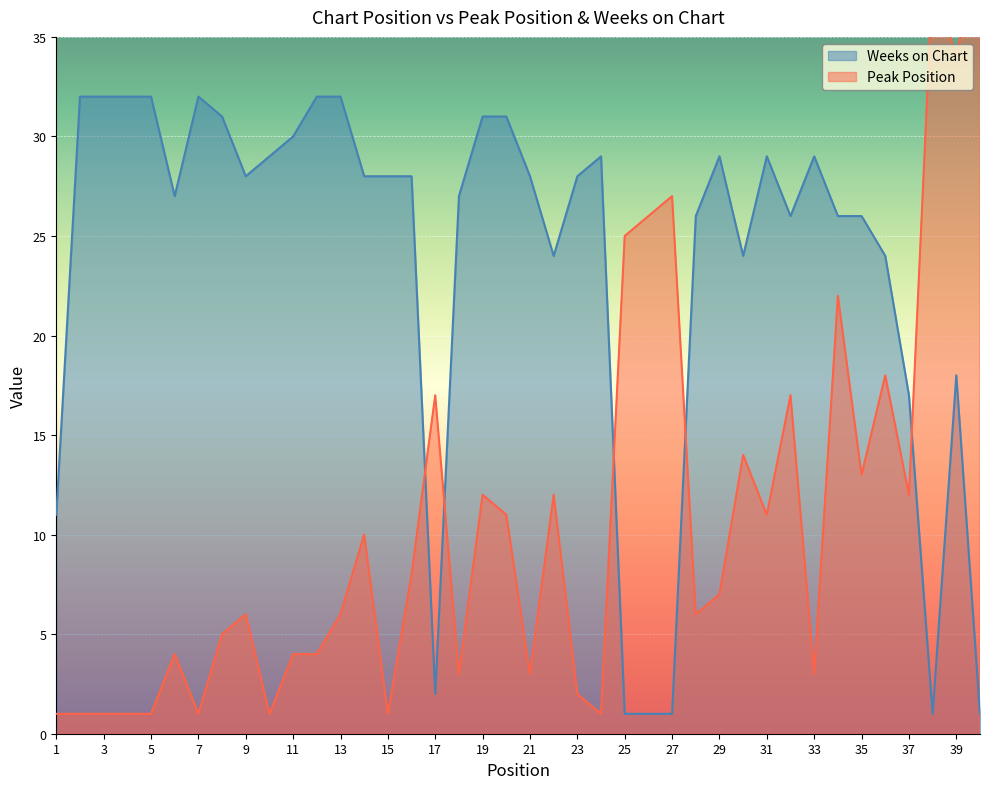

True or false: Peak Position has more than 0 interior local peaks.

True